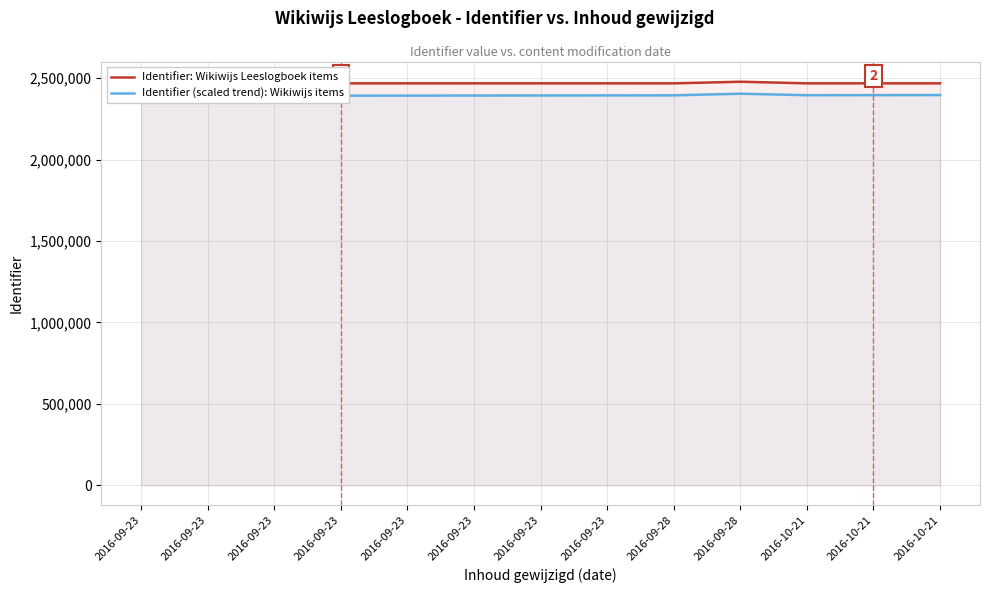

The value of Identifier (scaled trend): Wikiwijs items at 2016-09-23 is 4290636.4. True or false?

False